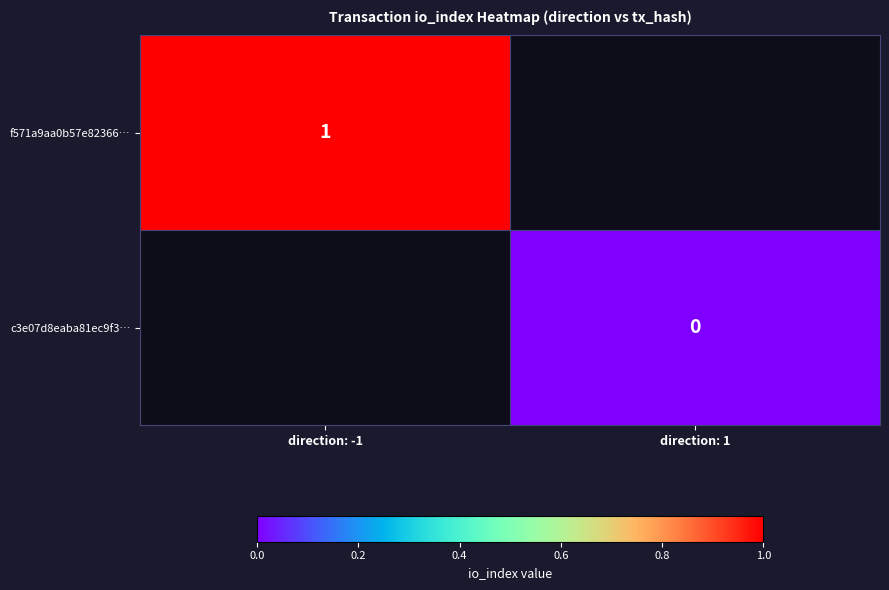

At how many categories does at least one series exceed 0?

1